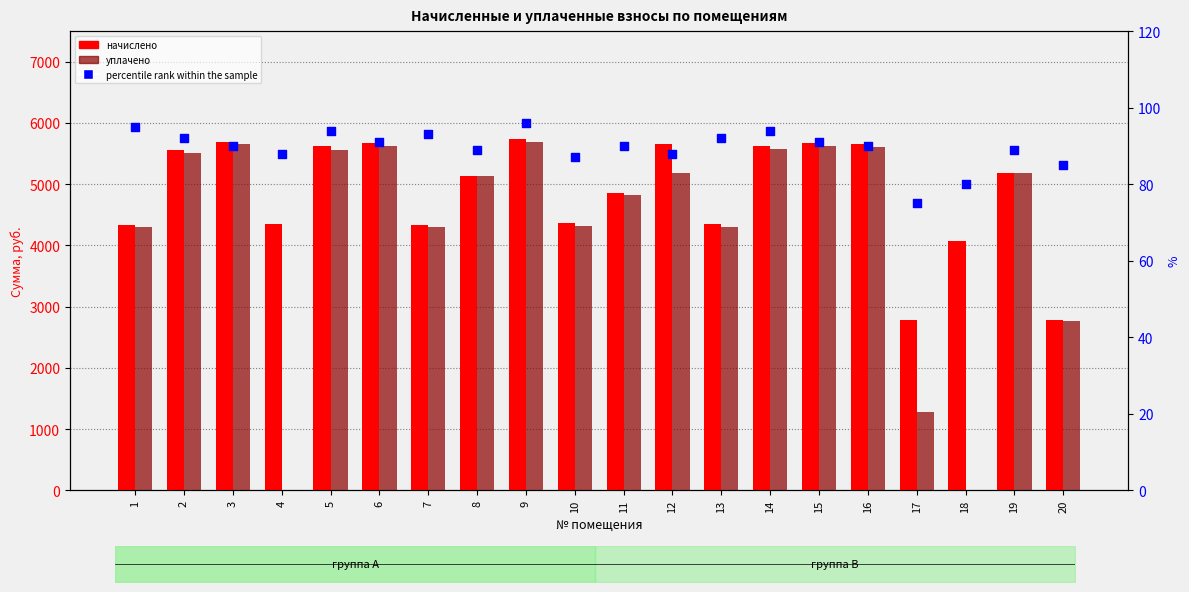

Which series reaches the maximum Y coordinate?

начислено